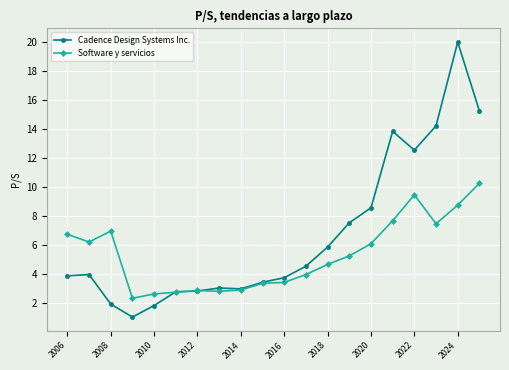

Which series has the largest total across all categories?

Cadence Design Systems Inc.